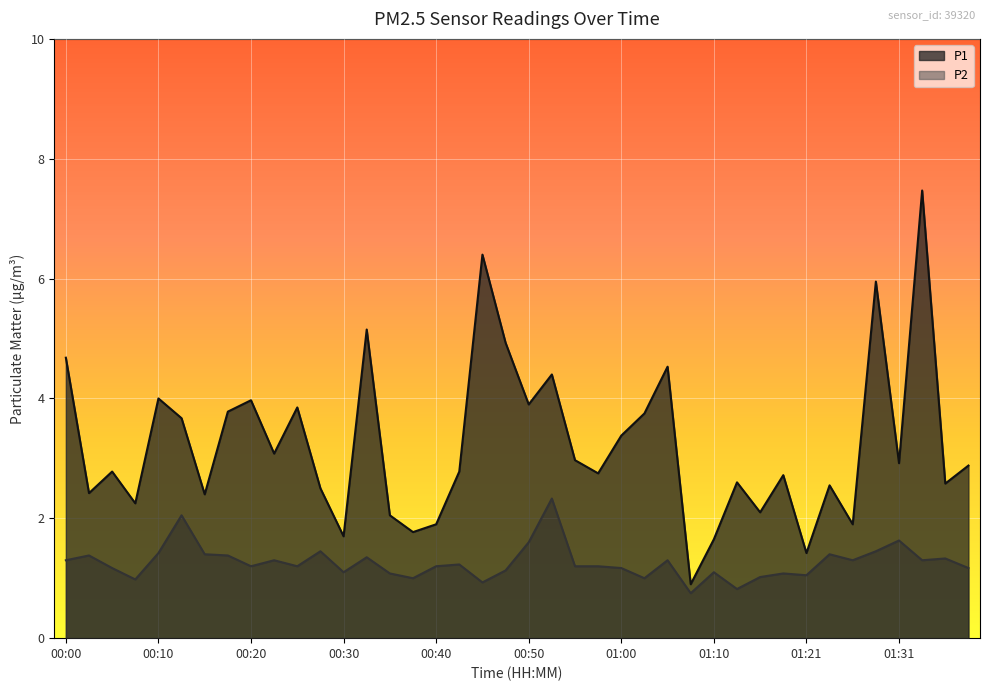

How many interior local valleys does the P2 series have?

12